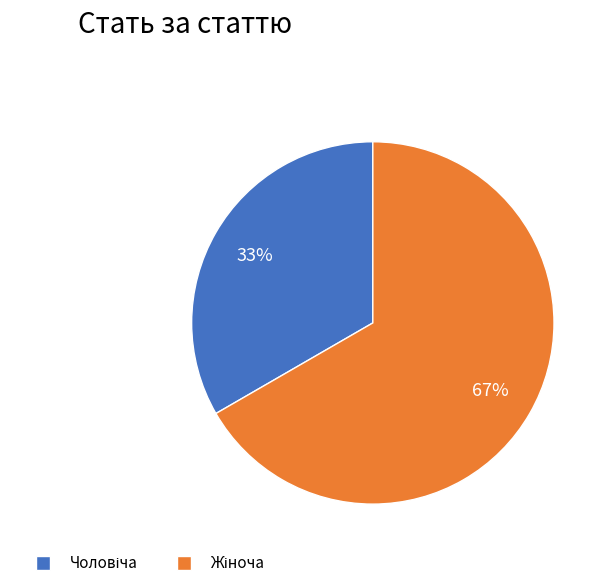

To the nearest percent, what is the average slice percentage?

50%